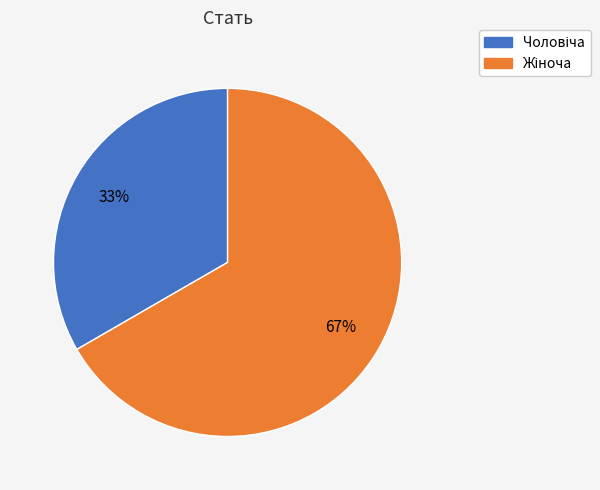

How many segments does this pie chart have?

2